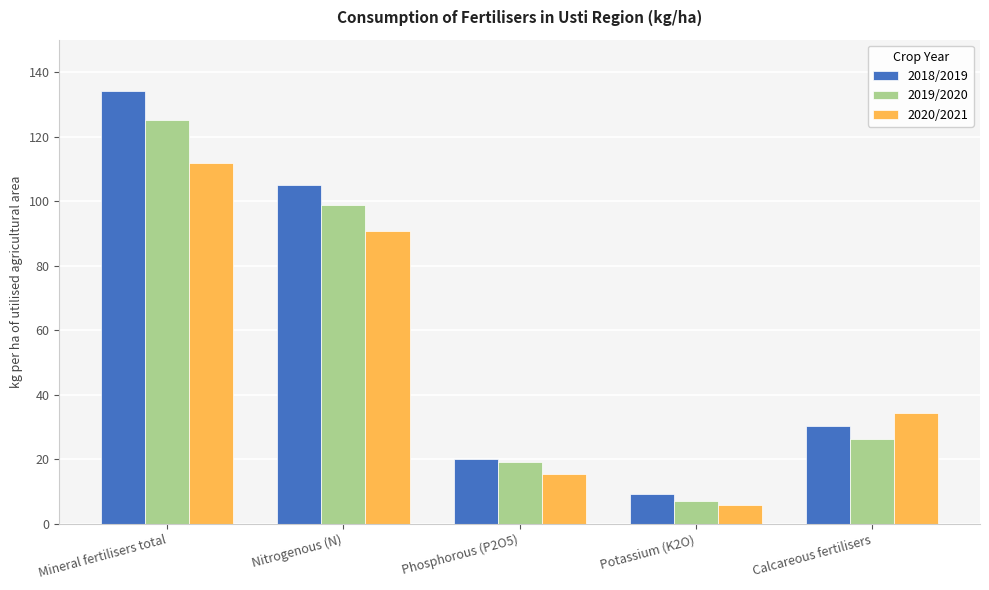

Which series has the largest range (max minus min)?

2018/2019